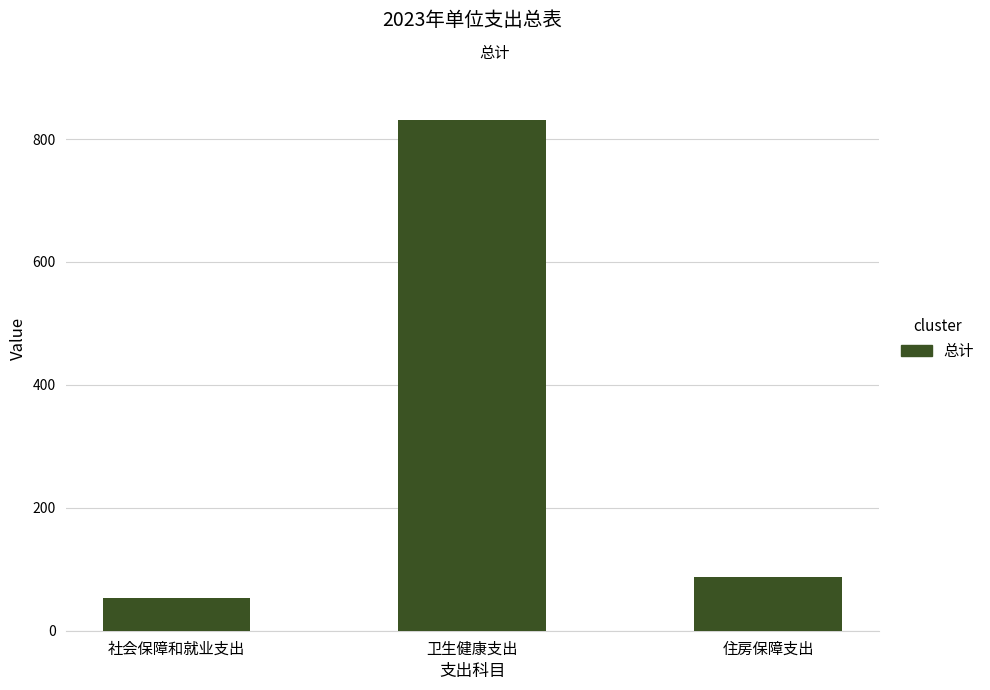

What is the average value?

323.9